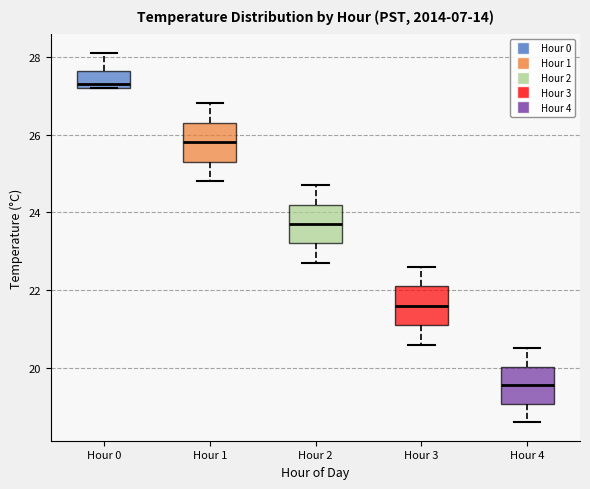

Reading left to right, read every box against the y-axis: the position of its median line, the range the box covers, and the ends of its whiskers. The values are not printed on the chart, so give them approximately, as read against the axis.

Hour 0: median 27.4, box 27.2 to 27.6, whiskers 27.2 to 28.2
Hour 1: median 25.8, box 25.4 to 26.4, whiskers 24.8 to 26.8
Hour 2: median 23.8, box 23.2 to 24.2, whiskers 22.8 to 24.8
Hour 3: median 21.6, box 21.2 to 22.2, whiskers 20.6 to 22.6
Hour 4: median 19.6, box 19.0 to 20.0, whiskers 18.6 to 20.6